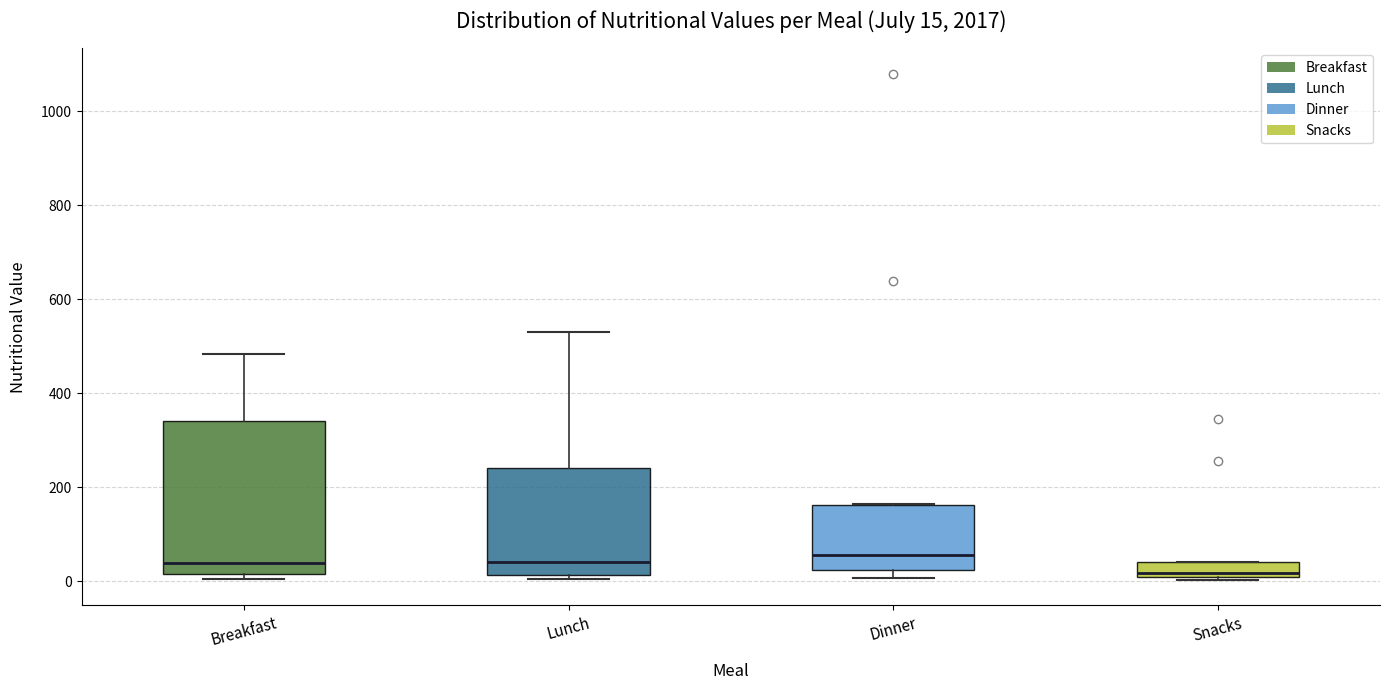

Which box's median line is the lowest?

Snacks